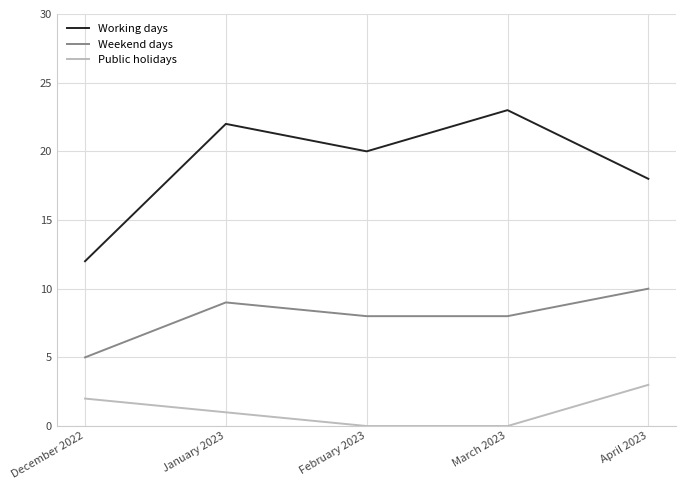

Which series has the widest spread of values?

Working days